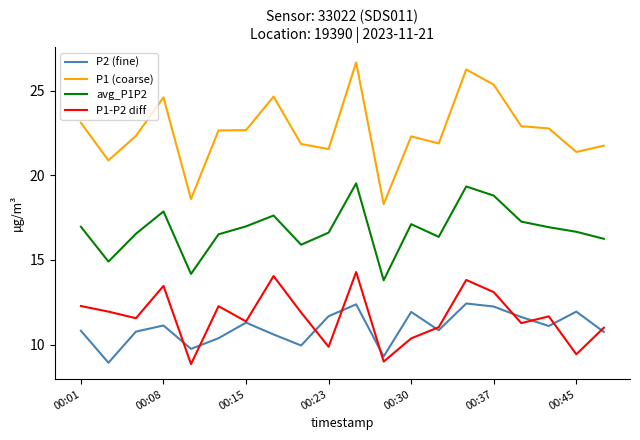

Which series has the widest spread of values?

P1 (coarse)